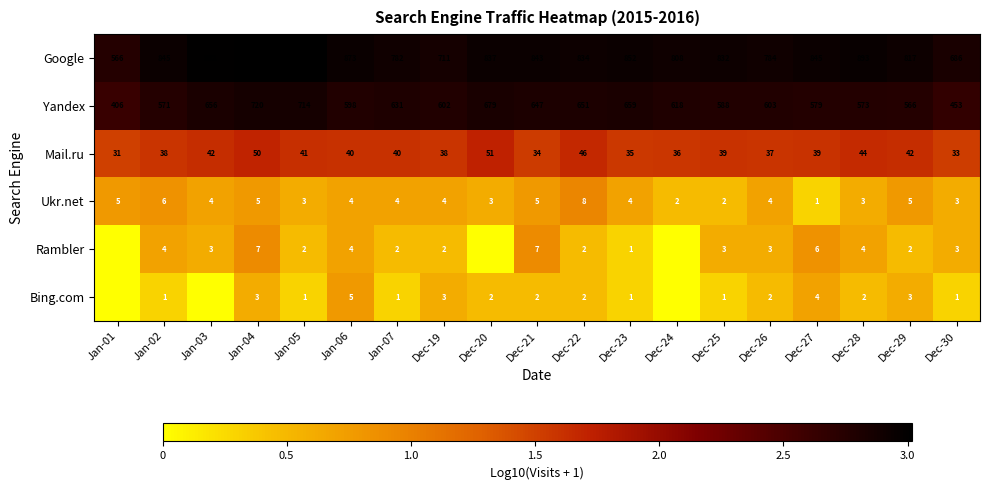

Rank the series at Dec-27 from lowest to highest value.

Ukr.net, Bing.com, Rambler, Mail.ru, Yandex, Google